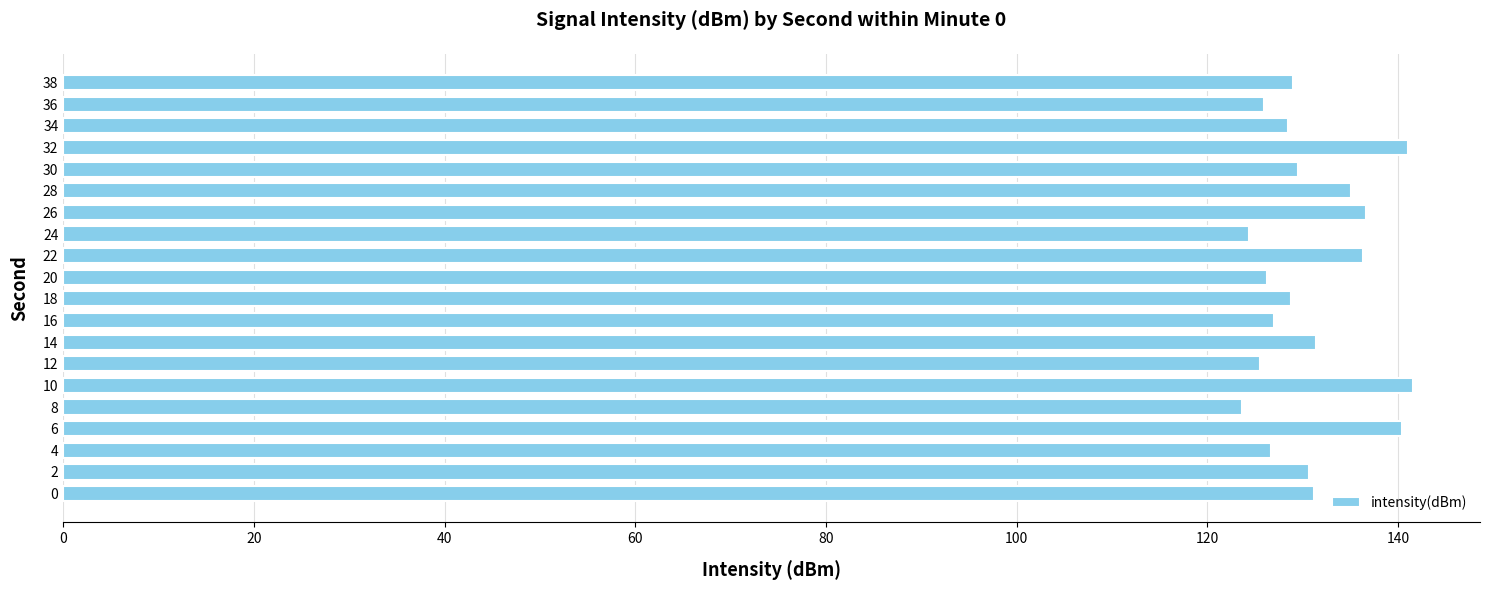

What is the minimum value shown in the chart?

123.6